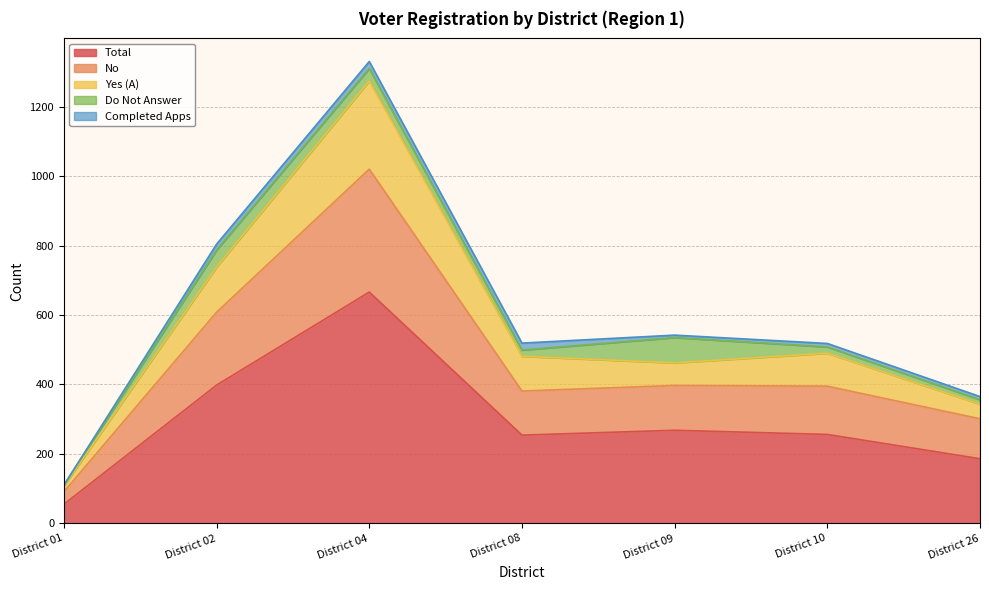

At which label does Total reach its minimum?

District 01